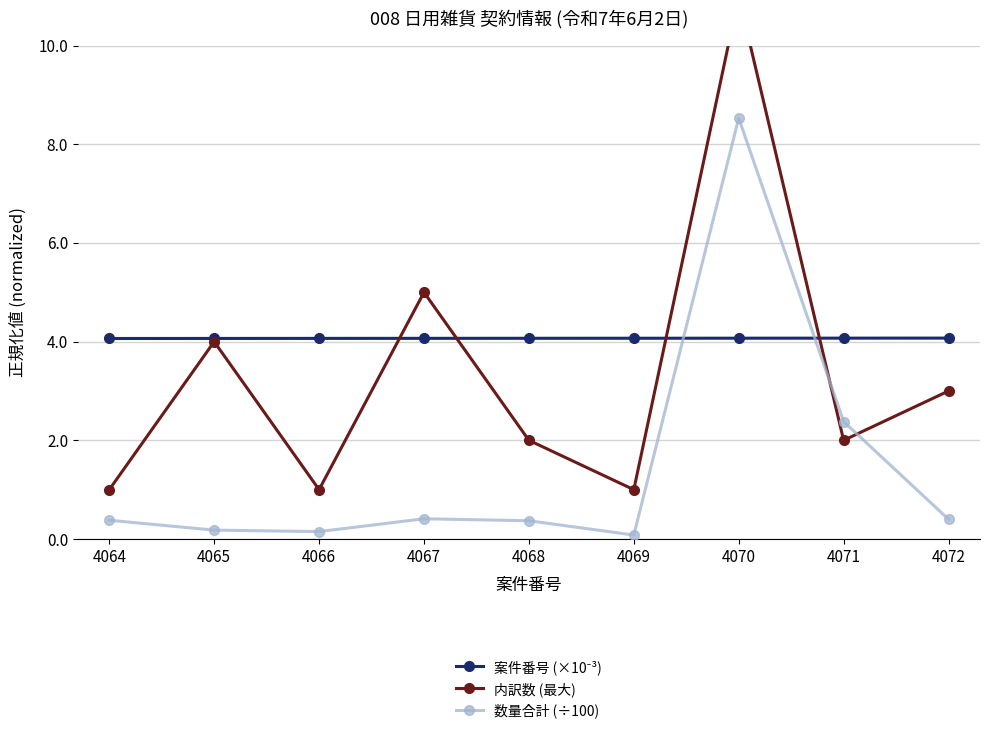

What is the total value across all series at 4067?

9.5